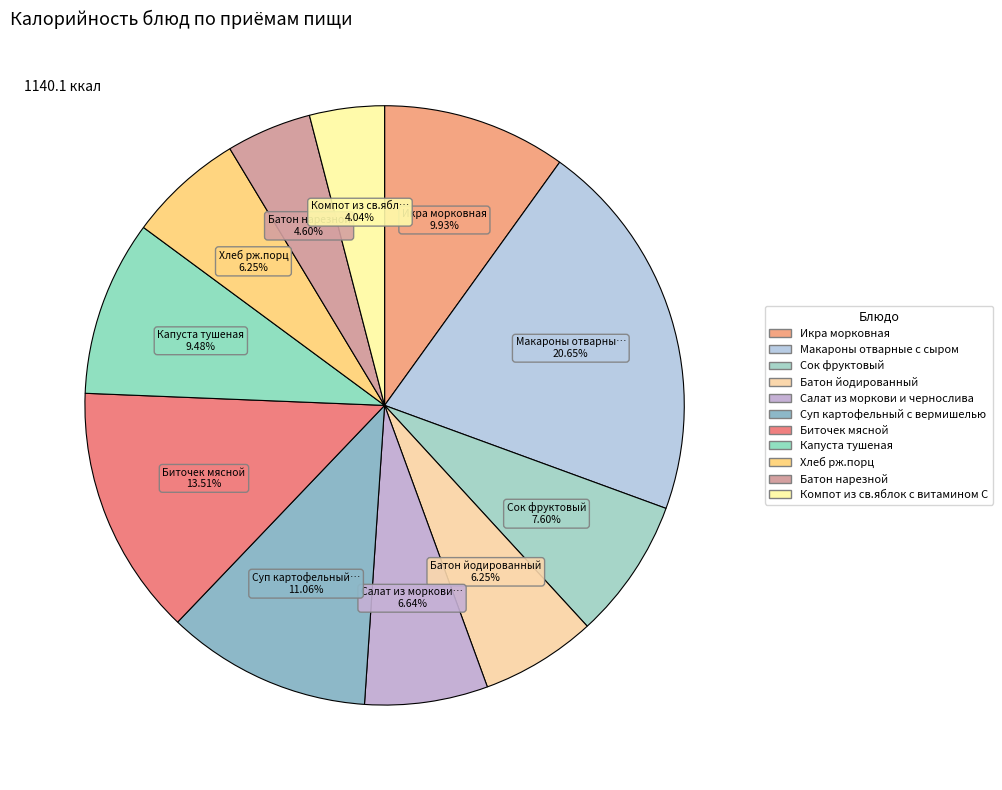

True or false: Икра морковная accounts for 1% of the total.

False